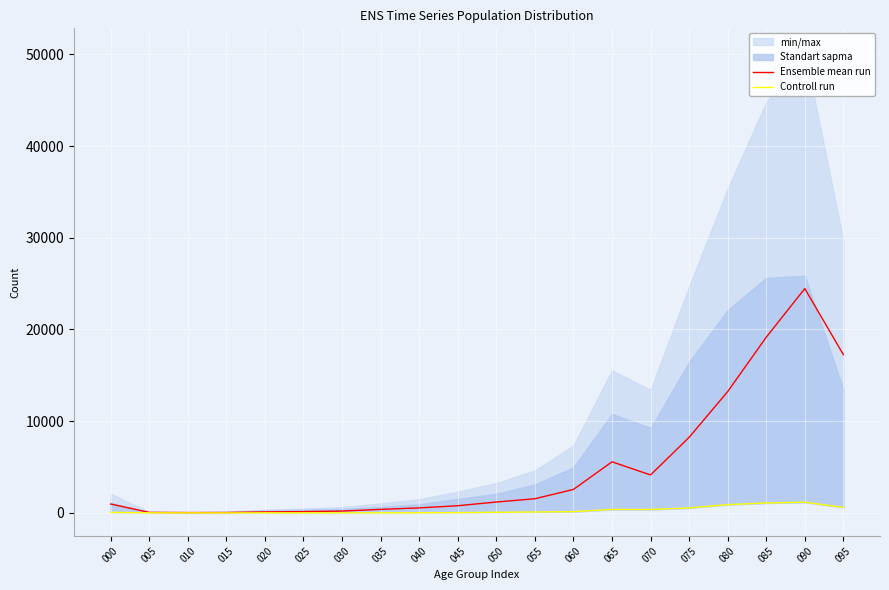

At which category does Ensemble mean run reach its first local peak?

065